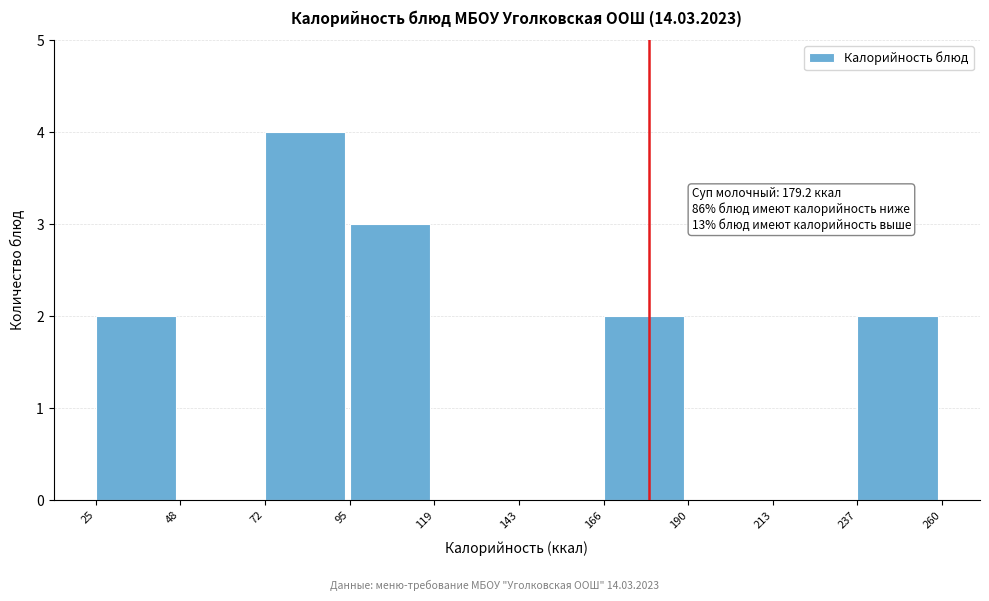

Which range on the x-axis has the tallest bar?

72 to 95